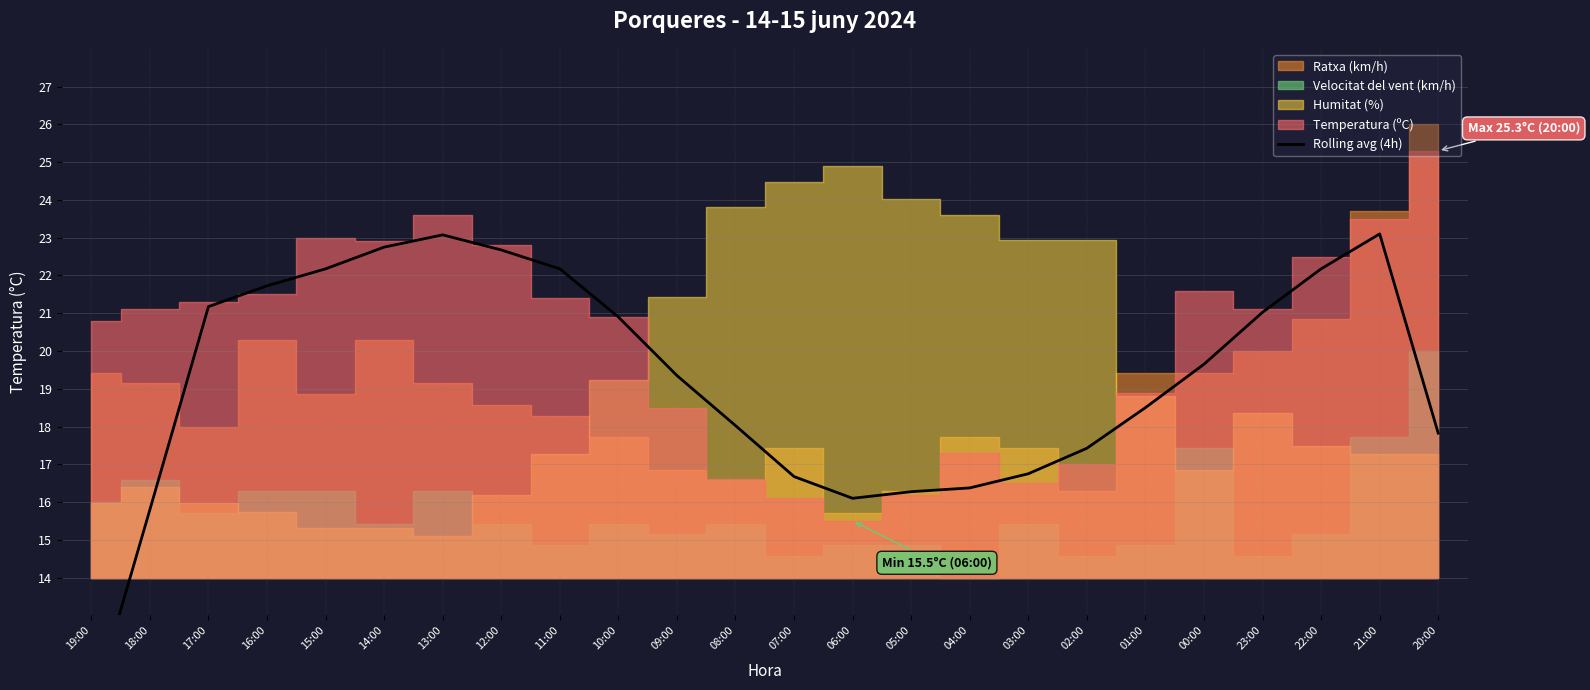

The value at 00:00 is 19.6. True or false?

True